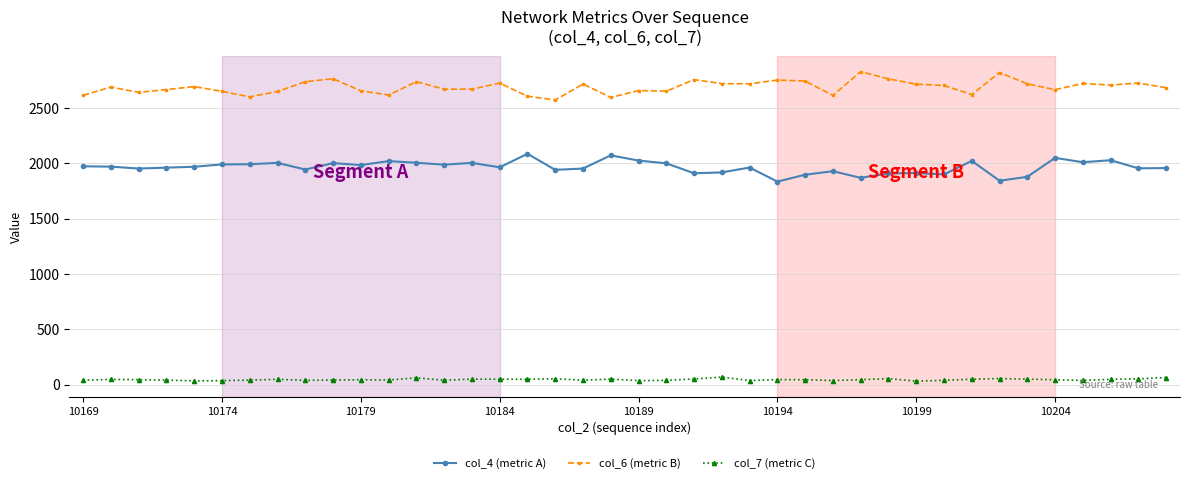

Which series has the largest total across all categories?

col_6 (metric B)